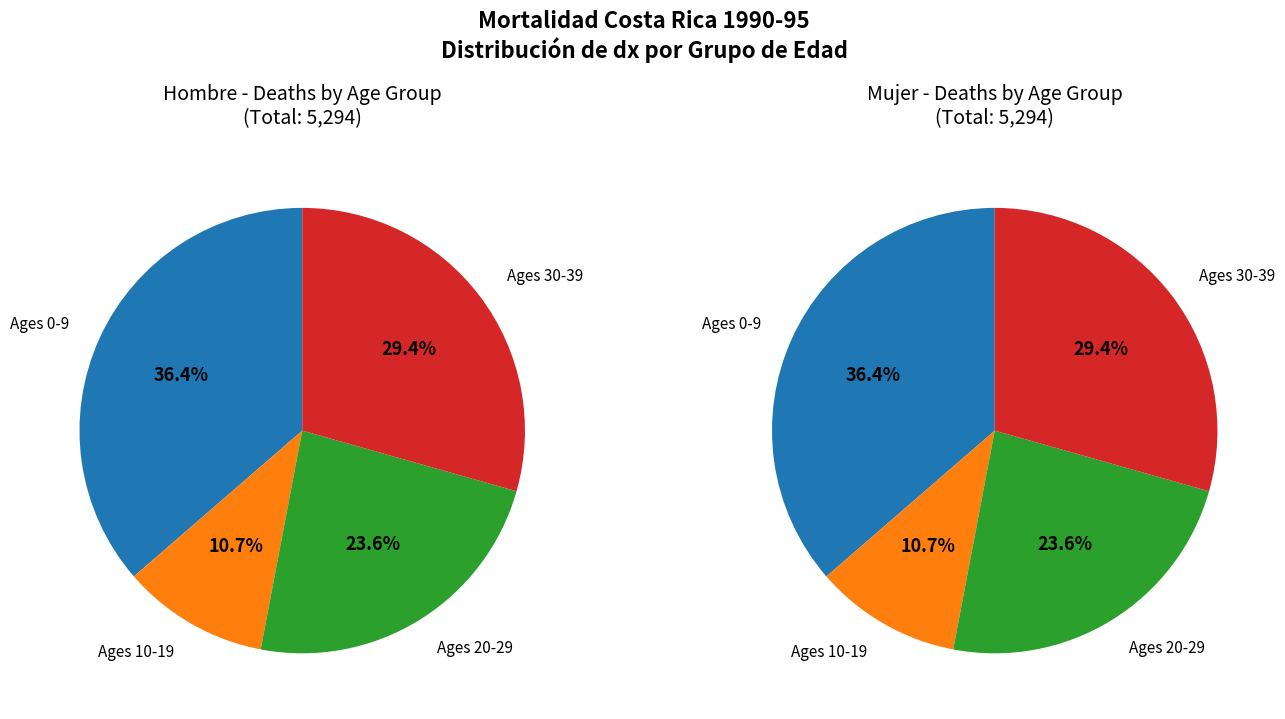

Does 8 account for over 50% of the chart?

No